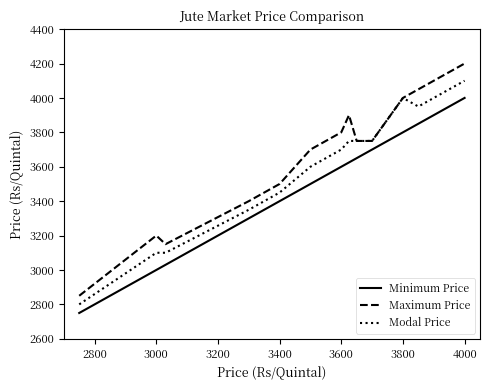

What is the difference between the maximum and minimum values in the Maximum Price series?

1350